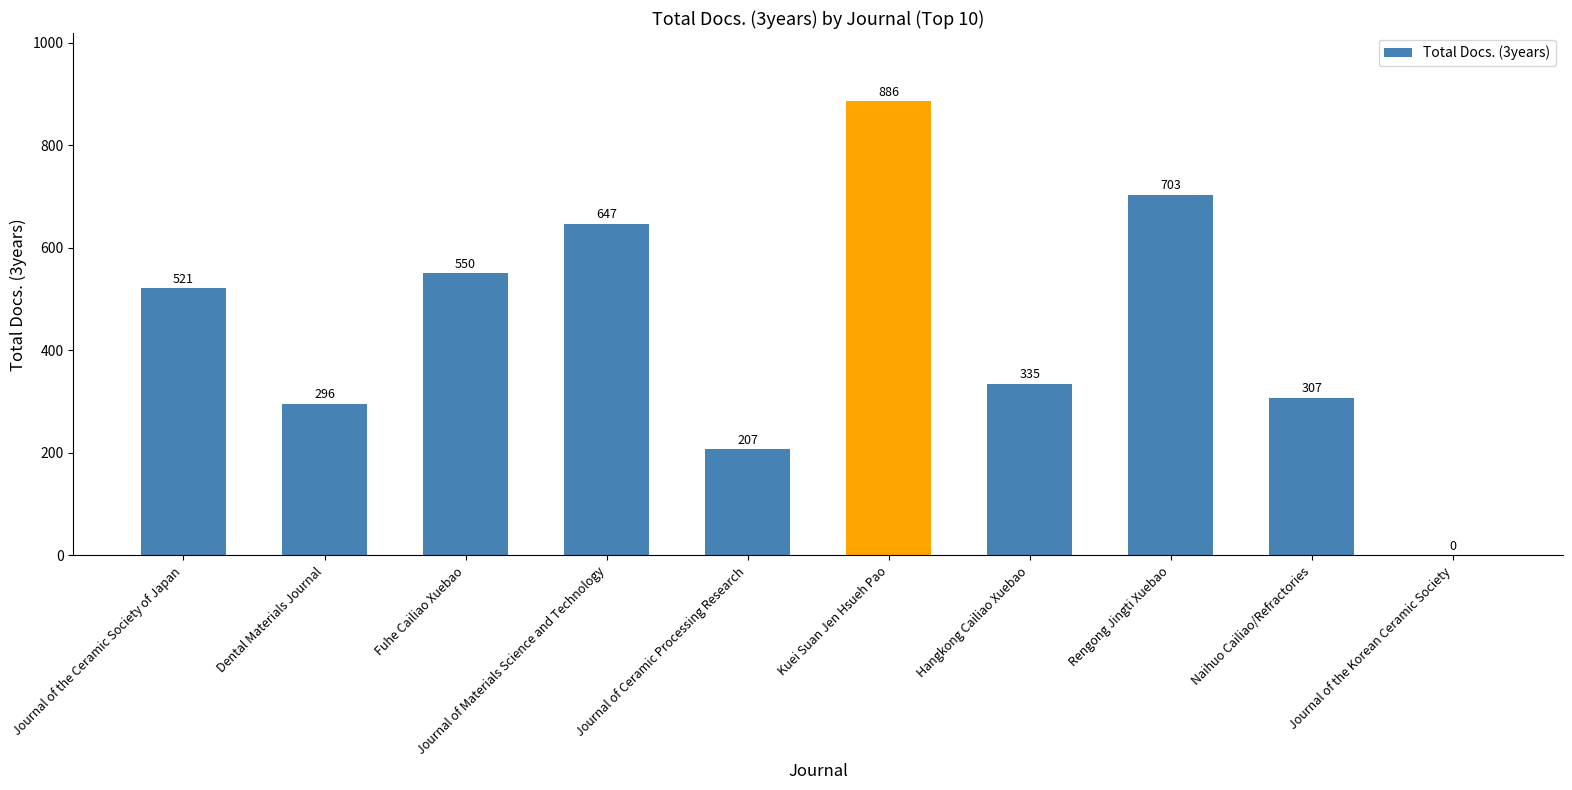

Reading left to right, extract all data points from this chart.

521	296	550	647	207	886	335	703	307	0